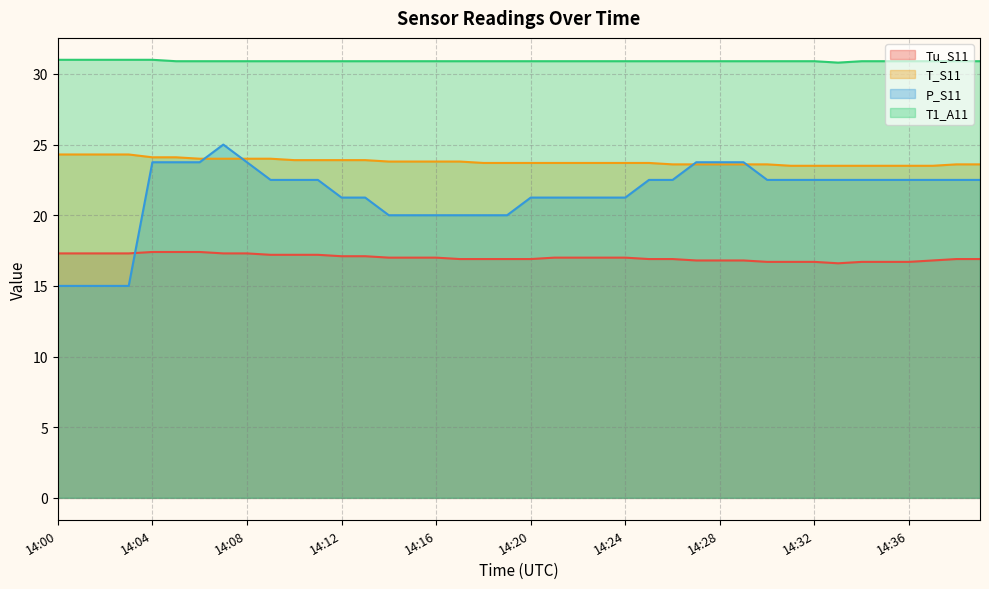

True or false: P_S11 and T1_A11 cross at least once.

False